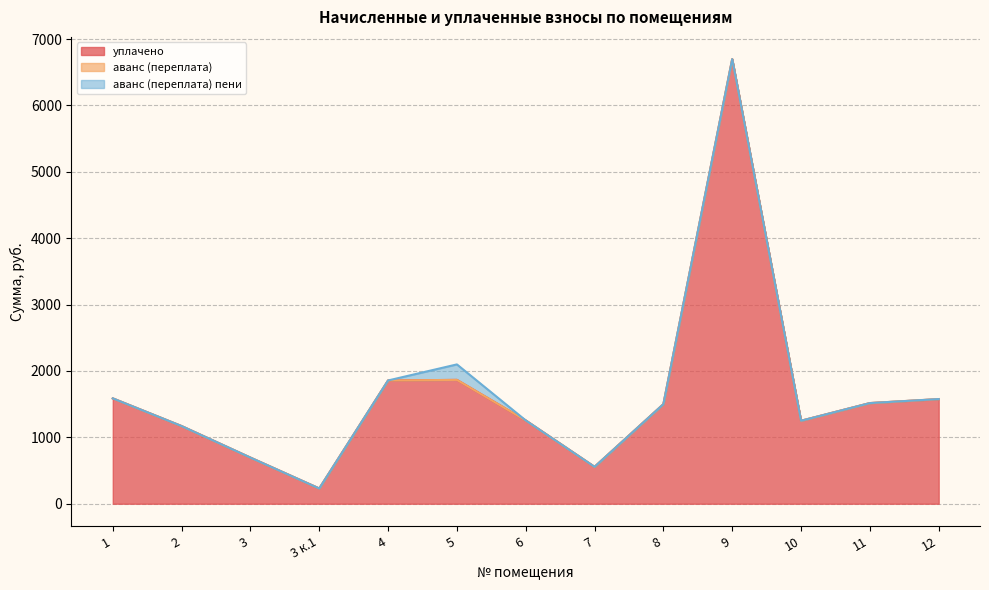

What is the label of the 4th point from the right?

9